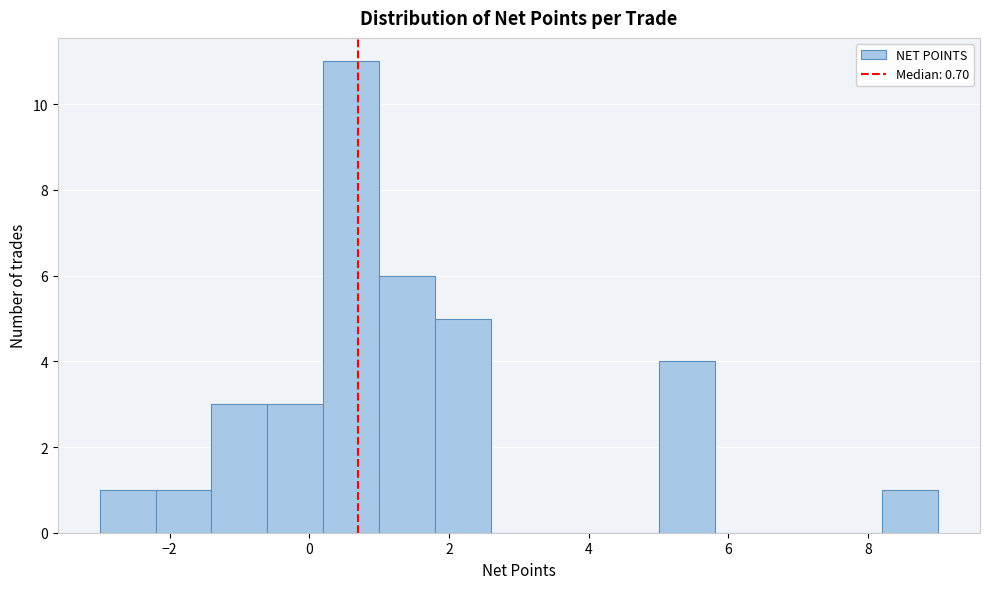

What is the height of the bar covering -0.6 to 0.2 on the x-axis? The values are not printed on the chart, so give them approximately, as read against the axis.

3